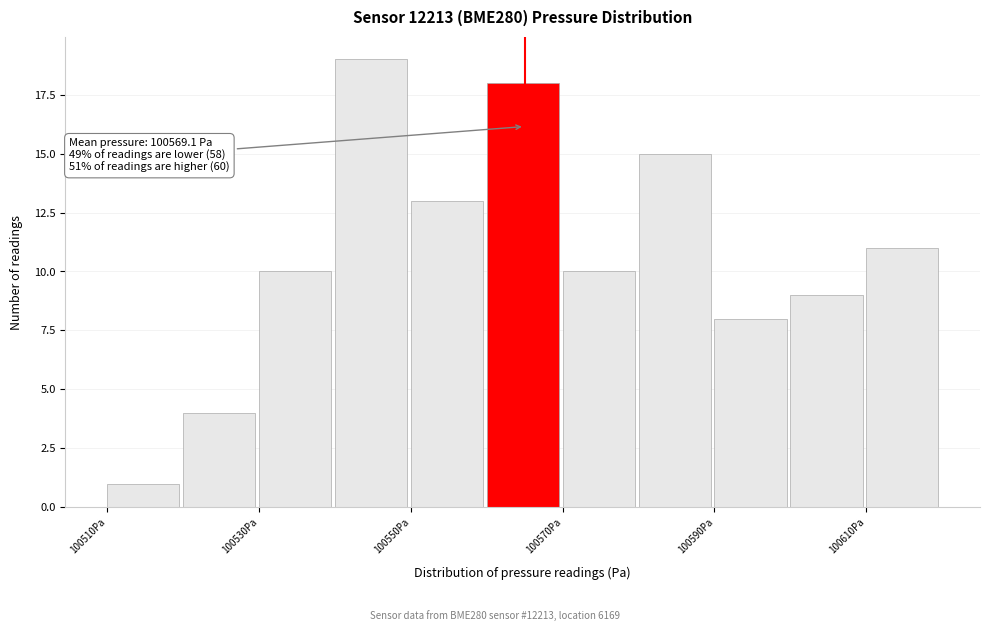

Over which range of the x-axis is the bar tallest?

100540 to 100550